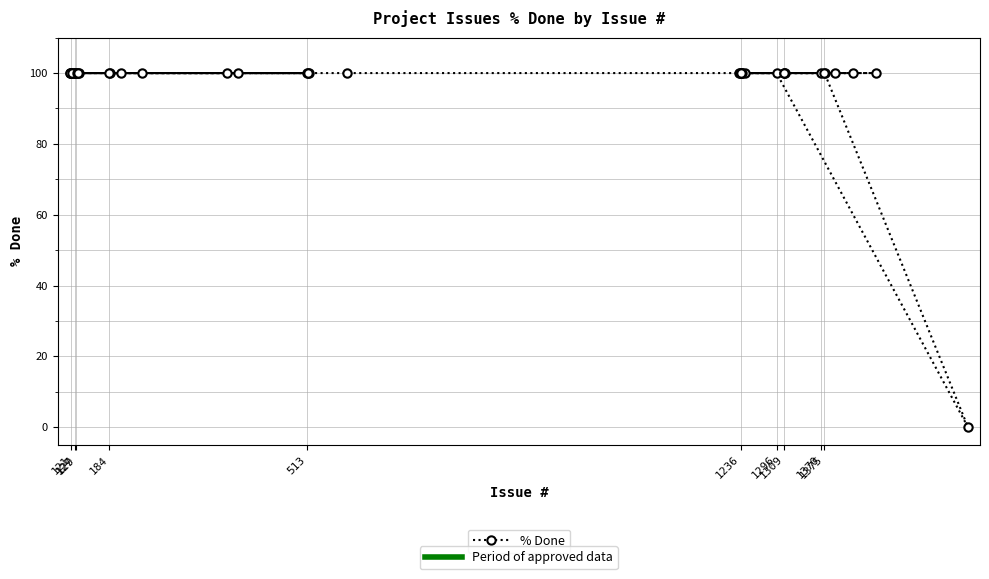

Reading left to right, extract all data points from this chart.

100	100	100	100	100	100	100	100	100	100	100	100	100	100	100	100	100	100	100	100	100	100	100	100	100	100	100	100	100	100	100	100	100	100	100	100	100	100	100	0